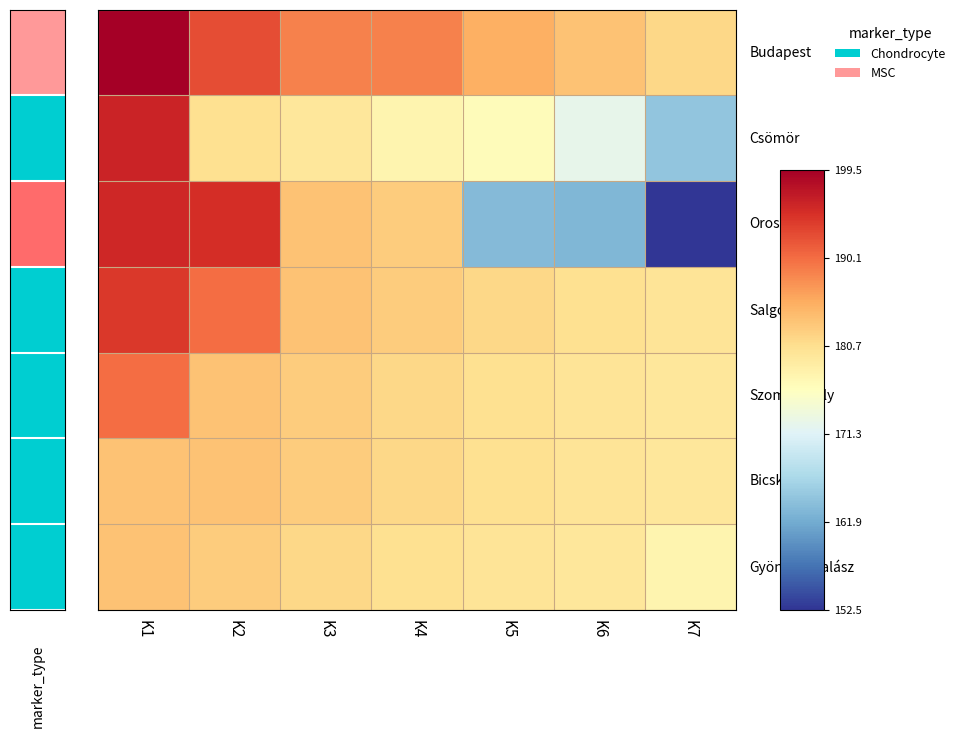

What is the greatest value displayed?

199.5